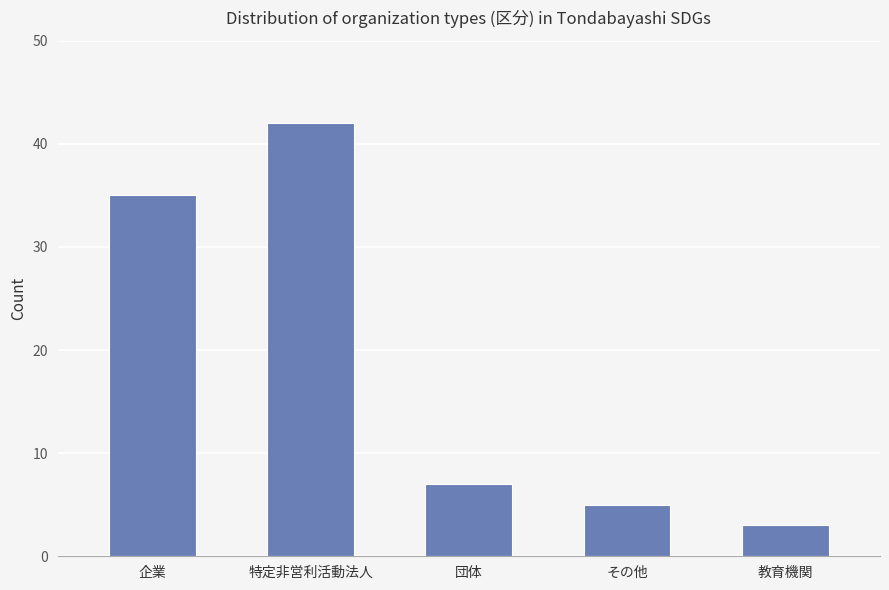

What is the maximum value shown in the chart?

42